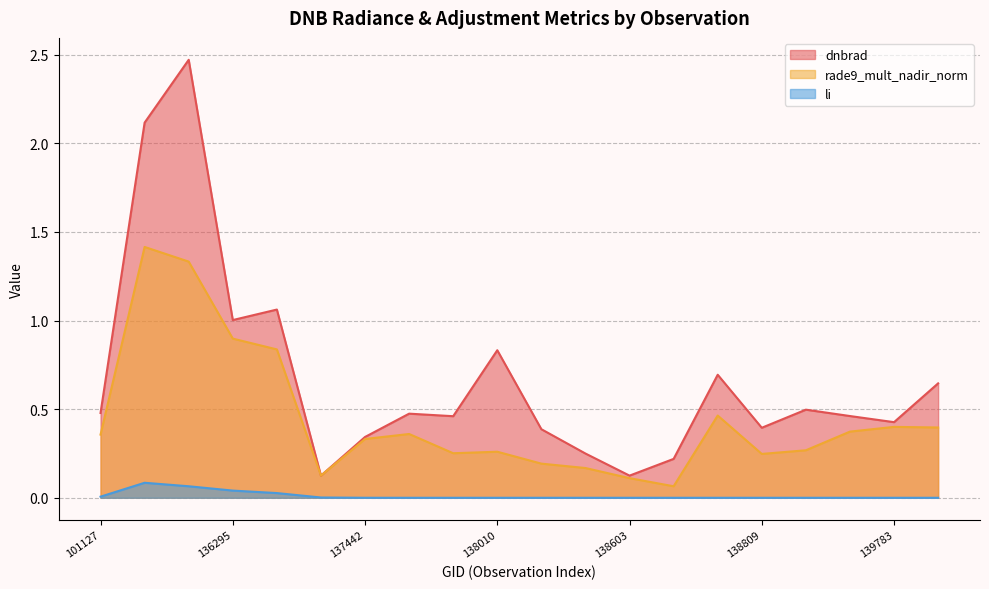

Which category has the highest value in the rade9_mult_nadir_norm series?

135717